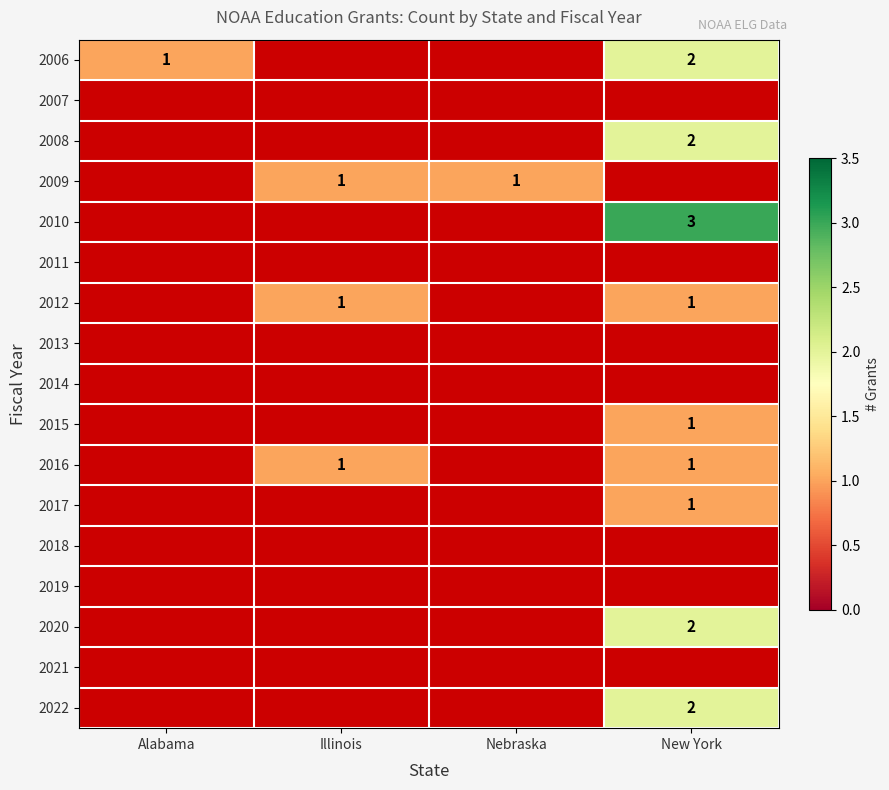

Between Illinois and Alabama, which is larger?

Alabama